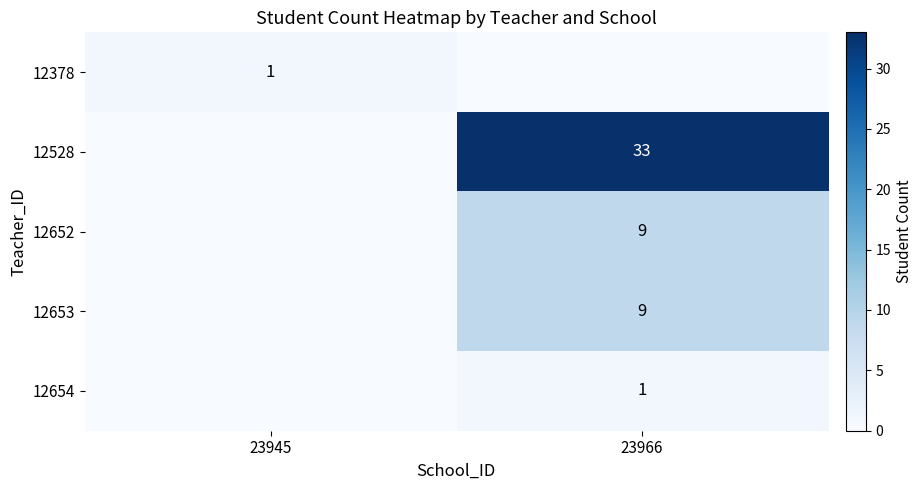

Which label corresponds to the smallest value in the chart?

23966